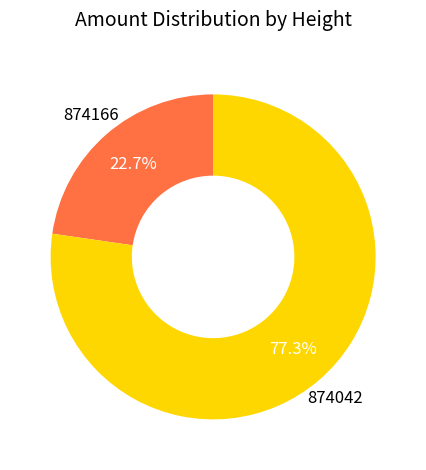

What is the total percentage of 874042 and 874166?

100.0%